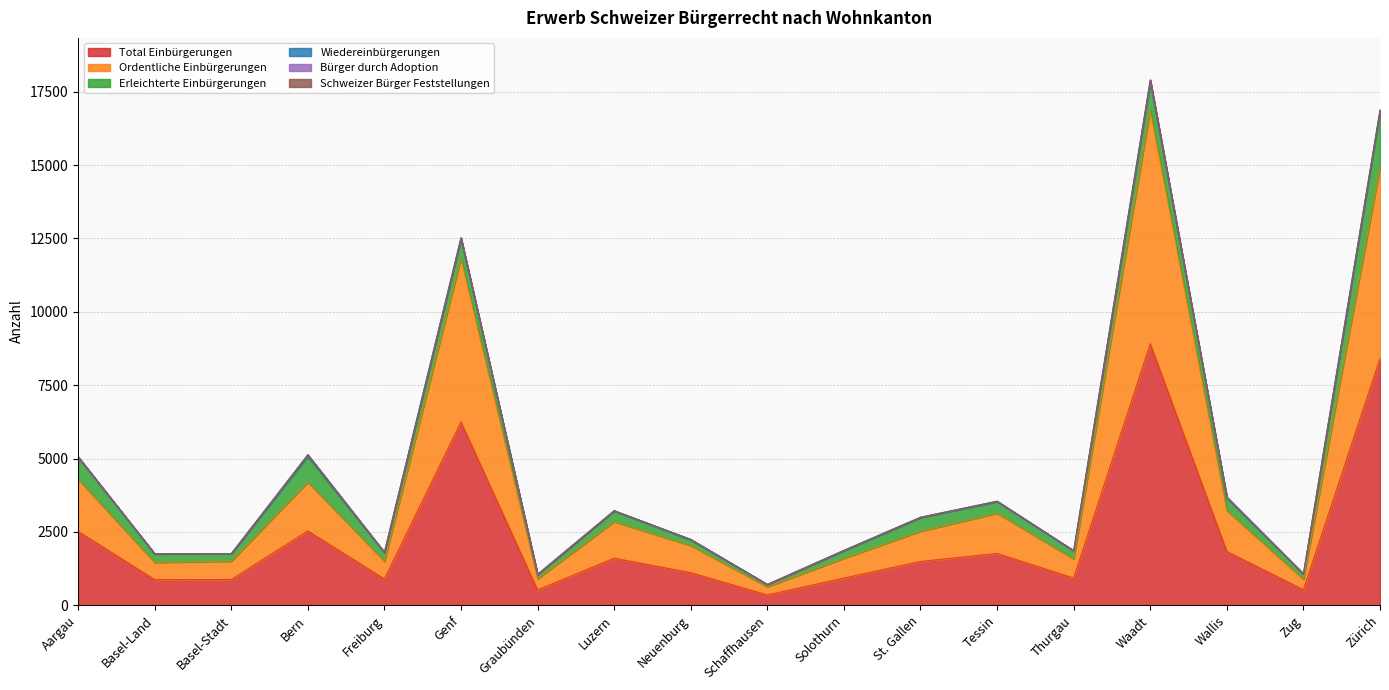

Where is the first local minimum for Total Einbürgerungen?

Basel-Land